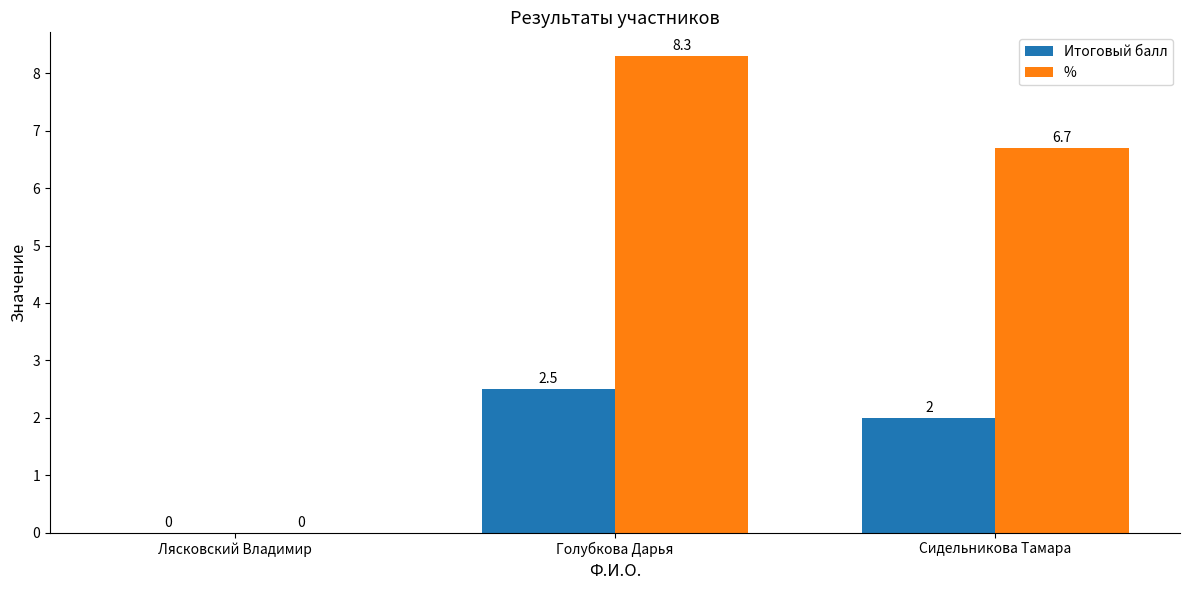

How many categories are shown in the chart?

3